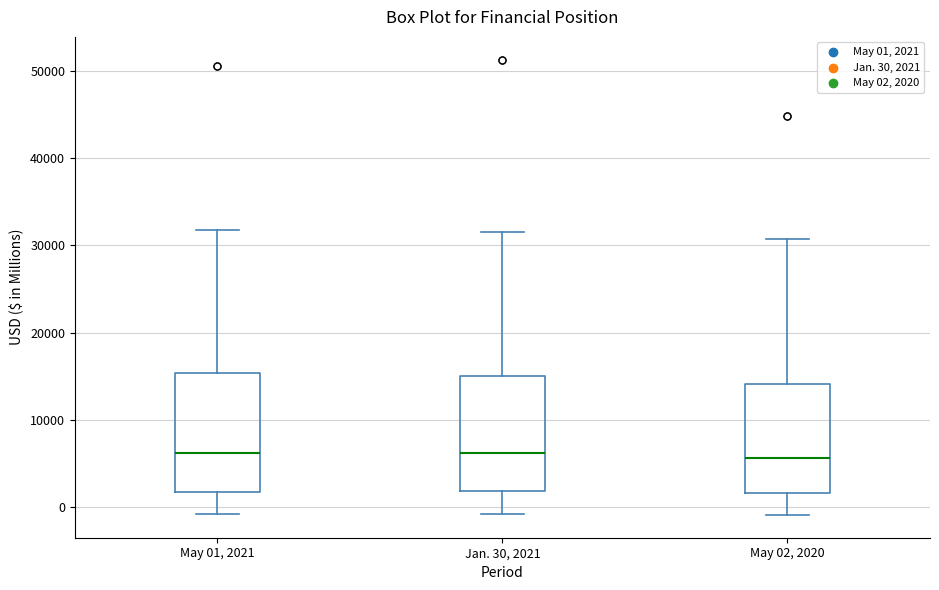

Reading left to right, transcribe this box plot: for each box, give where its median line is, the range the box spans, and where its two whiskers end, as read against the y-axis. The values are not printed on the chart, so give them approximately, as read against the axis.

May 01, 2021: median 6000, box 2000 to 15000, whiskers -1000 to 32000
Jan. 30, 2021: median 6000, box 2000 to 15000, whiskers -1000 to 32000
May 02, 2020: median 6000, box 2000 to 14000, whiskers -1000 to 31000